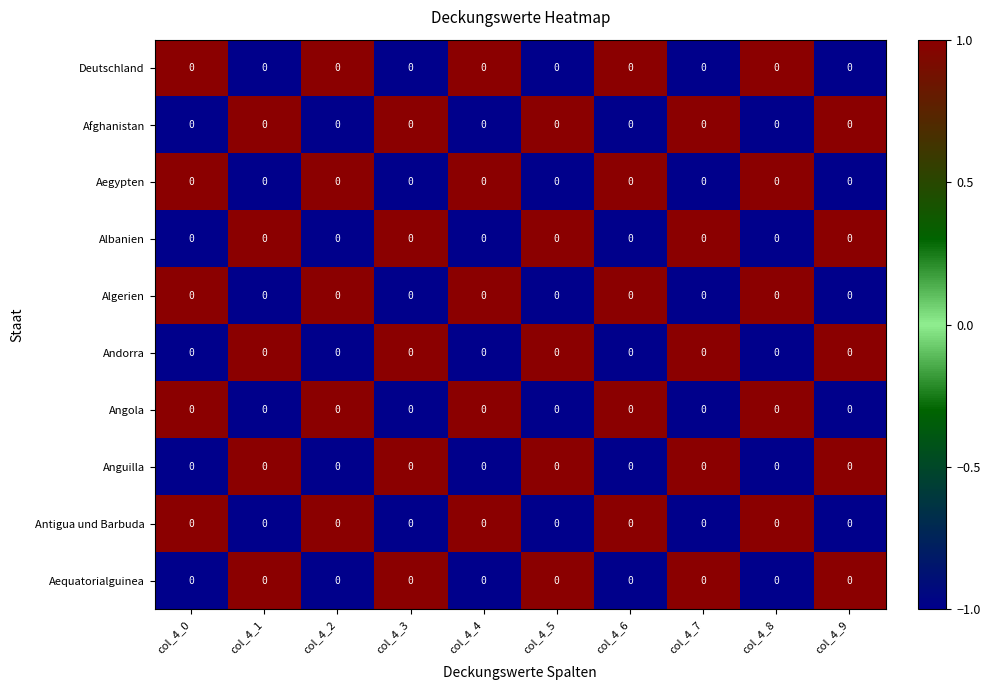

Which label corresponds to the smallest value in the chart?

col_4_1